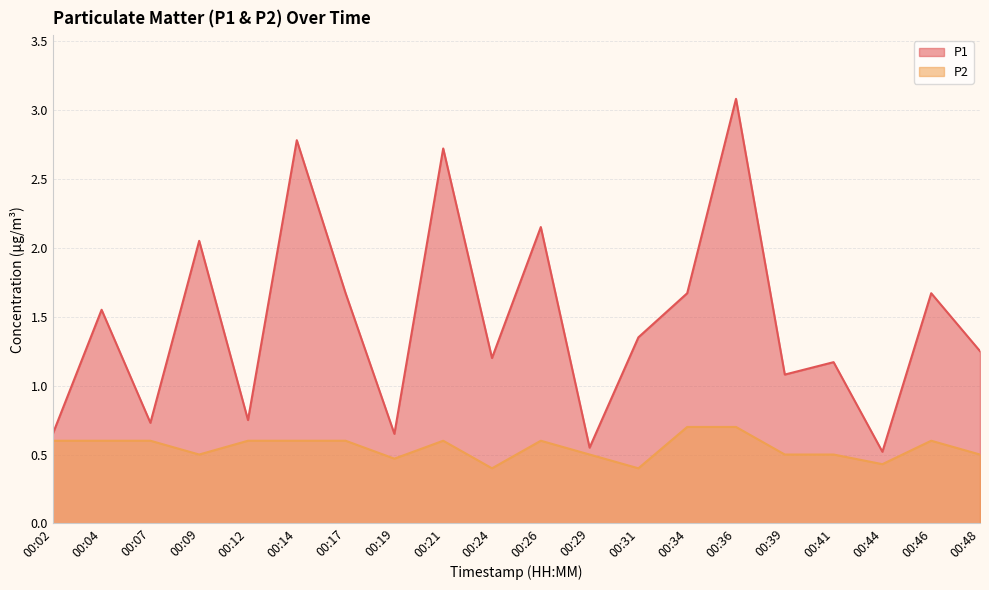

What is the spread (max minus min) of values at 00:02?

0.1